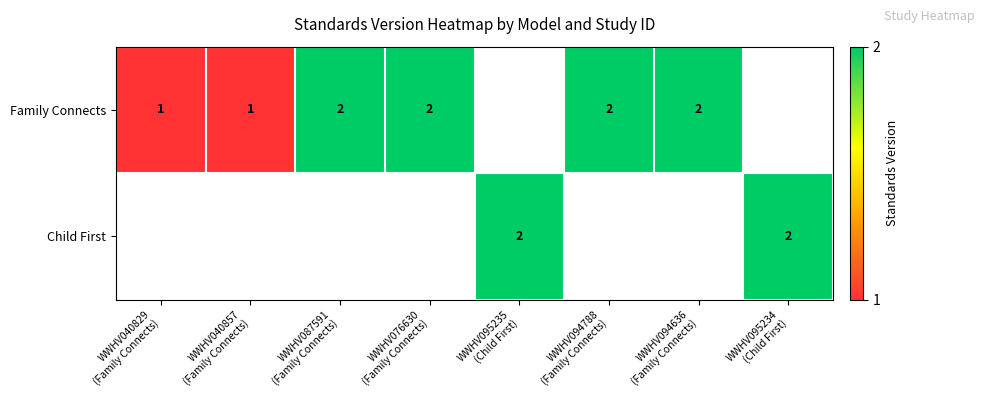

At which category does the chart reach its minimum across all series?

WWHV040829
(Family Connects)